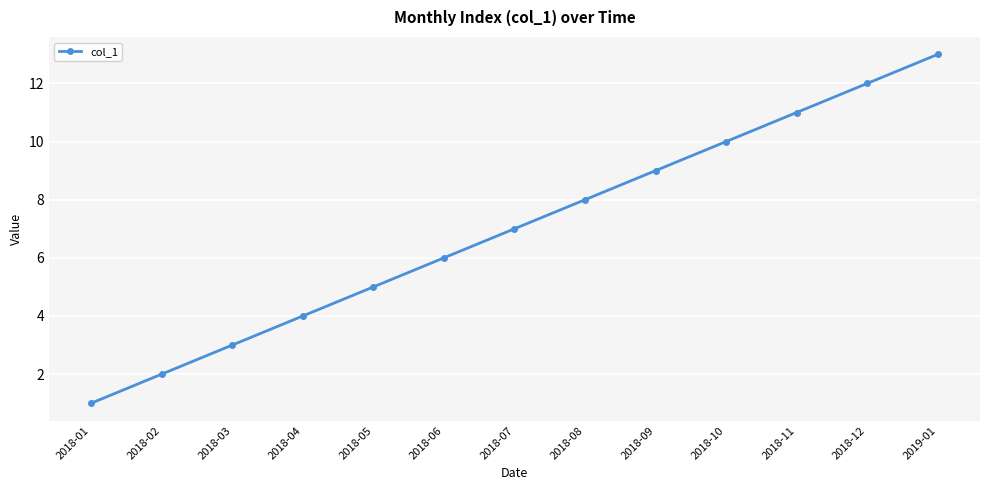

True or false: the data shows 13 at 2019-01.

True